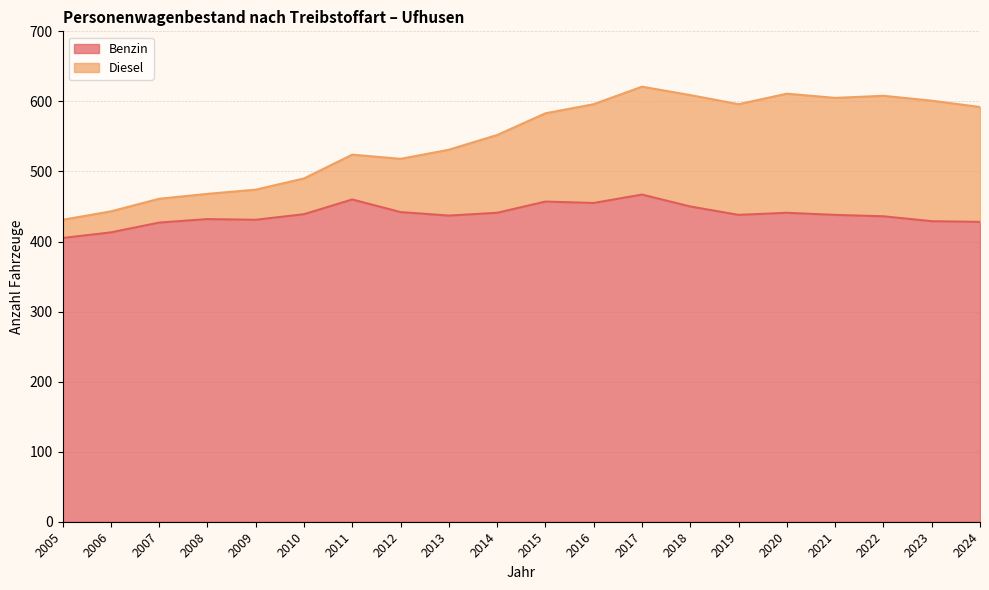

What is the minimum value shown in the chart?

405